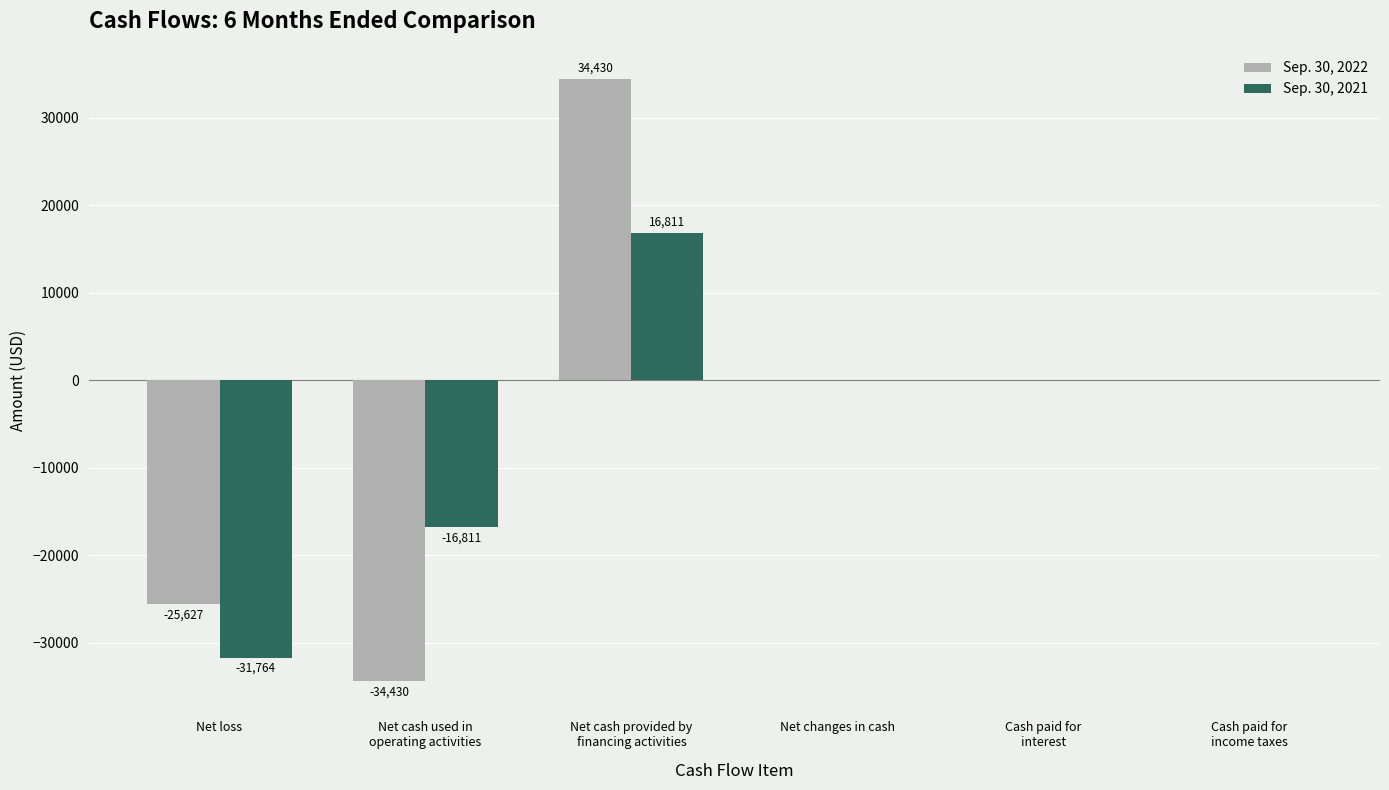

Count the Sep. 30, 2021 values in the range -16811 to 0.

4